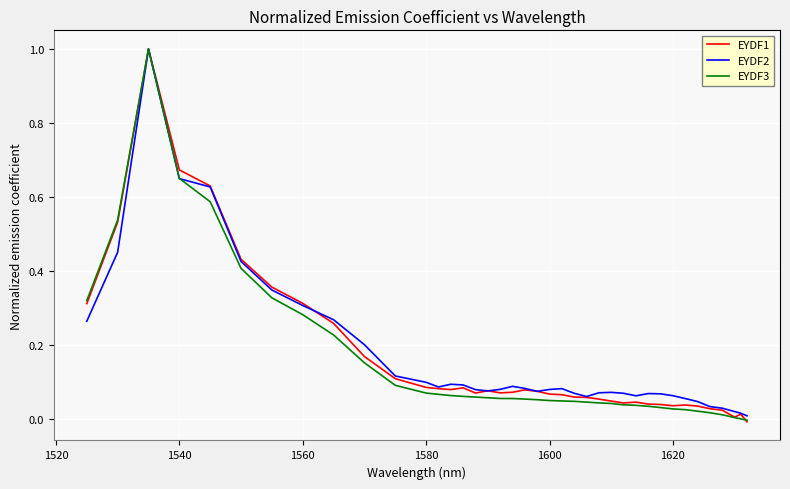

What is the maximum value shown in the chart?

1.0